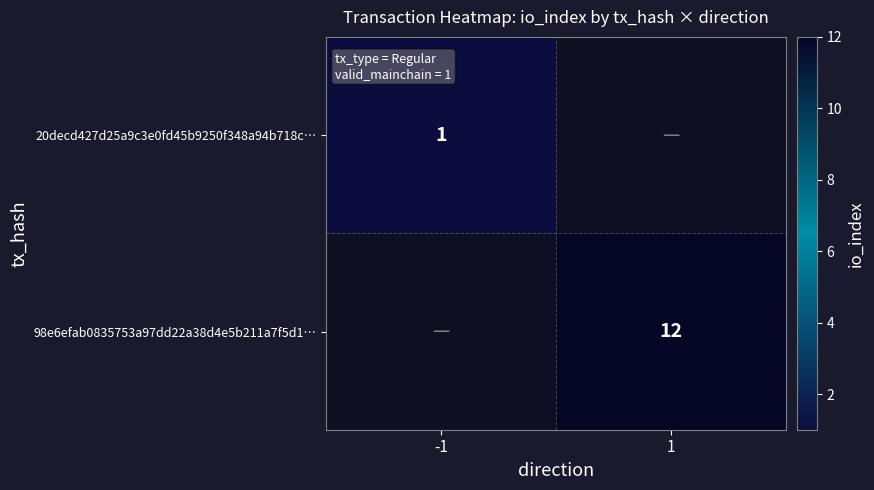

Which has a higher value, -1 or 1?

1